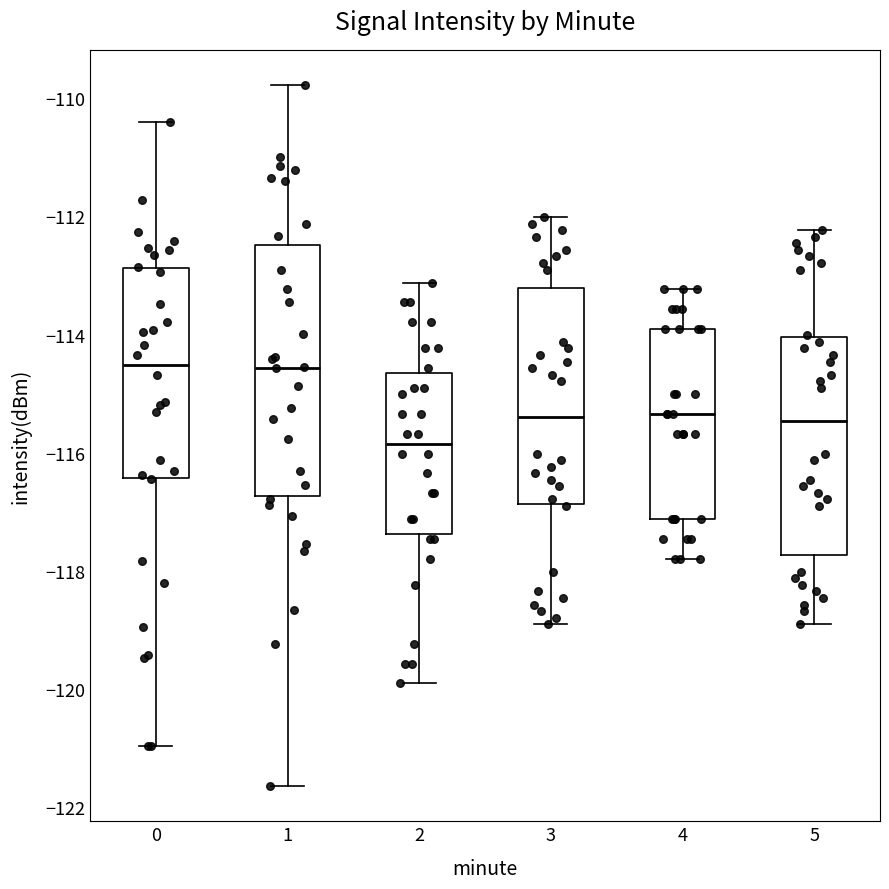

Reading left to right, read every box against the y-axis: the position of its median line, the range the box covers, and the ends of its whiskers. The values are not printed on the chart, so give them approximately, as read against the axis.

0: median -114.6, box -116.4 to -112.8, whiskers -121.0 to -110.4
1: median -114.6, box -116.8 to -112.4, whiskers -121.6 to -109.8
2: median -115.8, box -117.4 to -114.6, whiskers -120.0 to -113.2
3: median -115.4, box -116.8 to -113.2, whiskers -119.0 to -112.0
4: median -115.4, box -117.2 to -114.0, whiskers -117.8 to -113.2
5: median -115.4, box -117.8 to -114.0, whiskers -119.0 to -112.2